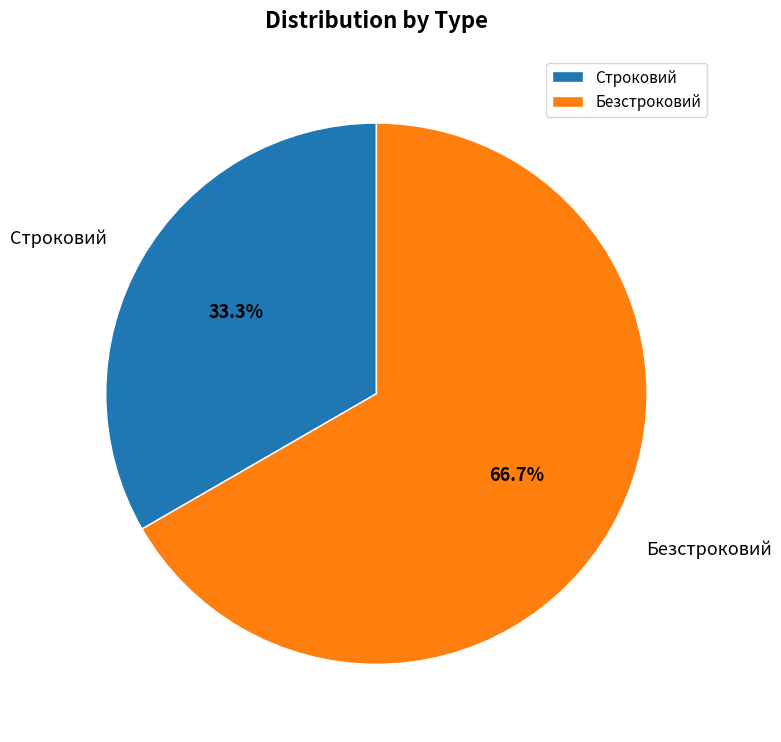

Does Строковий account for over 50% of the chart?

No